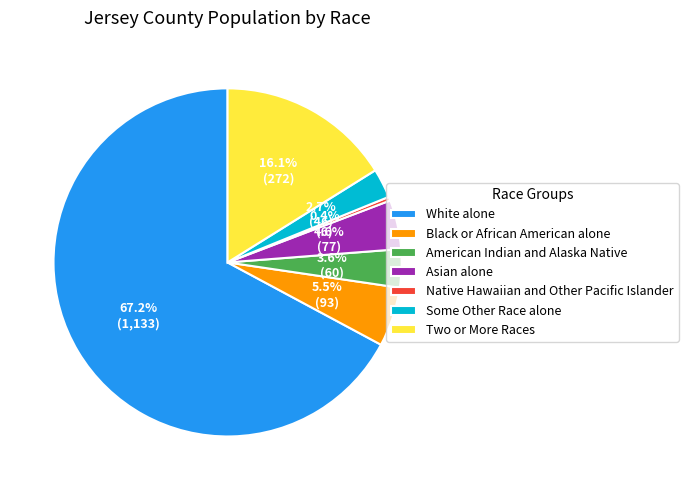

Rank the categories by value from lowest to highest.

Native Hawaiian and Other Pacific Islander, Some Other Race alone, American Indian and Alaska Native, Asian alone, Black or African American alone, Two or More Races, White alone